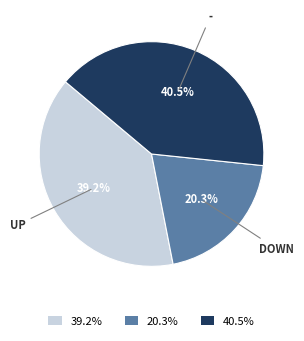

The - slice represents 9% of the pie. True or false?

False